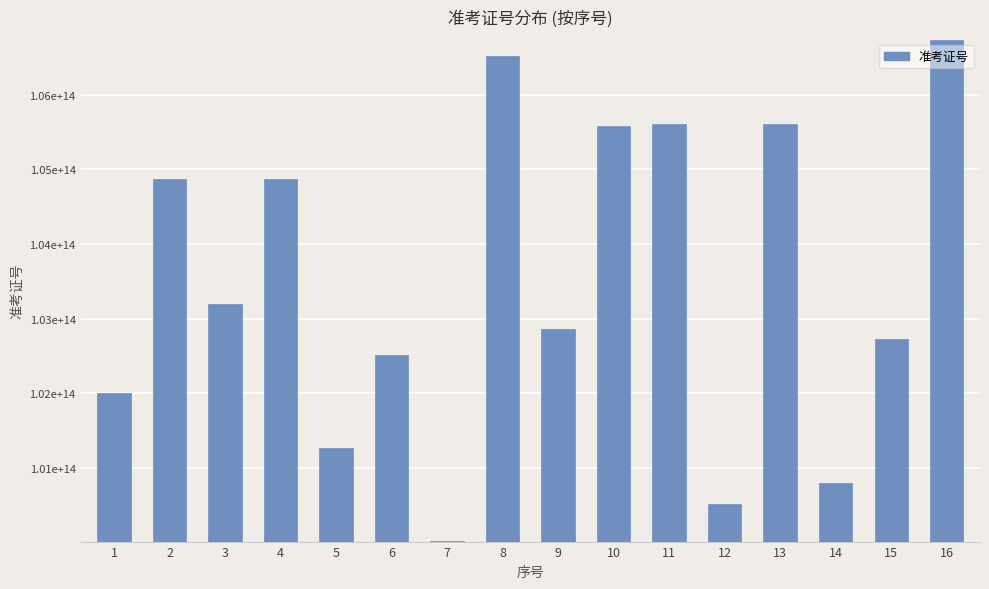

Are the bars horizontal?

No